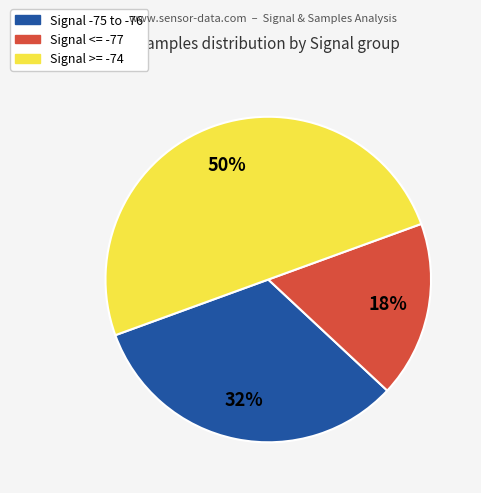

Between Signal <= -77 and Signal >= -74, which is larger?

Signal >= -74